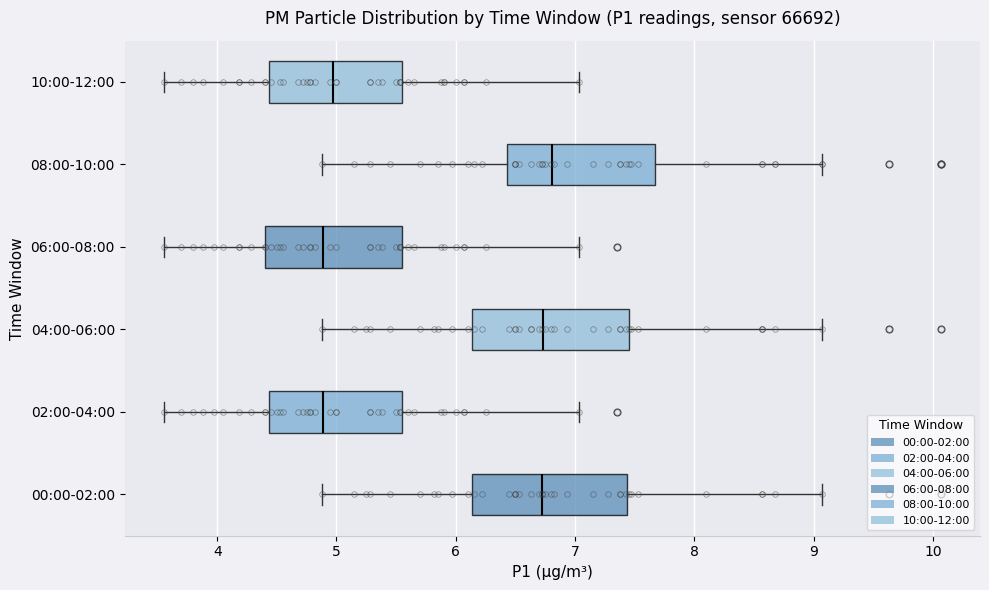

Reading bottom to top, transcribe this box plot: for each box, give where its median line is, the range the box spans, and where its two whiskers end, as read against the x-axis. The values are not printed on the chart, so give them approximately, as read against the axis.

00:00-02:00: median 6.7, box 6.1 to 7.4, whiskers 4.9 to 9.1
02:00-04:00: median 4.9, box 4.4 to 5.5, whiskers 3.6 to 7.0
04:00-06:00: median 6.7, box 6.1 to 7.5, whiskers 4.9 to 9.1
06:00-08:00: median 4.9, box 4.4 to 5.5, whiskers 3.6 to 7.0
08:00-10:00: median 6.8, box 6.4 to 7.7, whiskers 4.9 to 9.1
10:00-12:00: median 5.0, box 4.4 to 5.5, whiskers 3.6 to 7.0